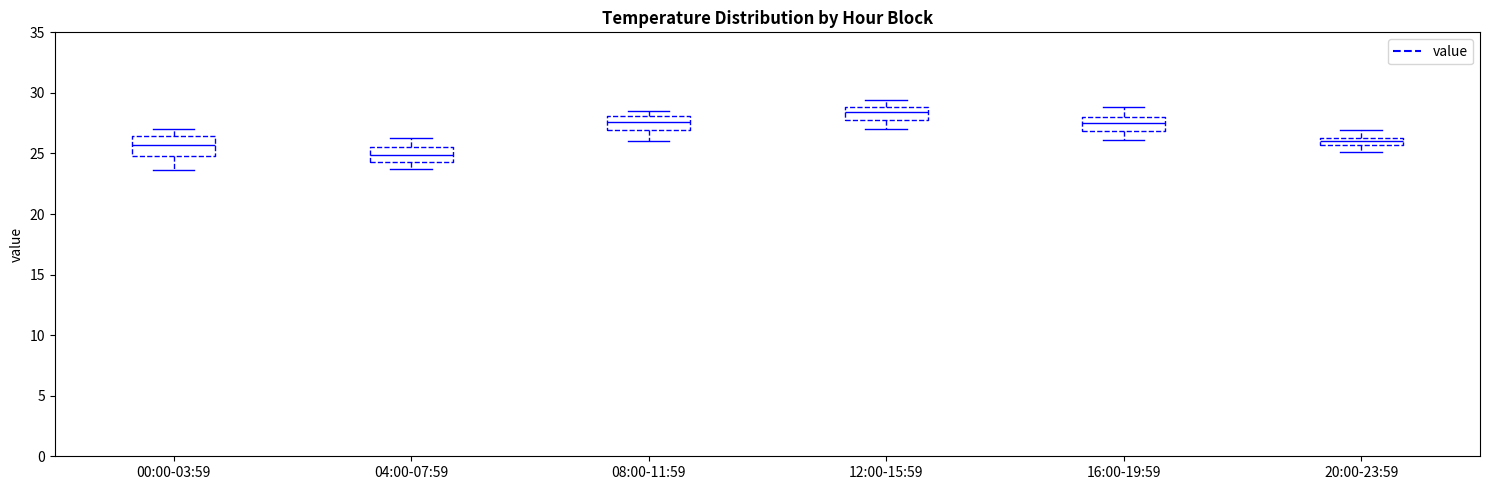

Where does the median line of the box for 12:00-15:59 sit on the y-axis? The values are not printed on the chart, so give them approximately, as read against the axis.

28.5